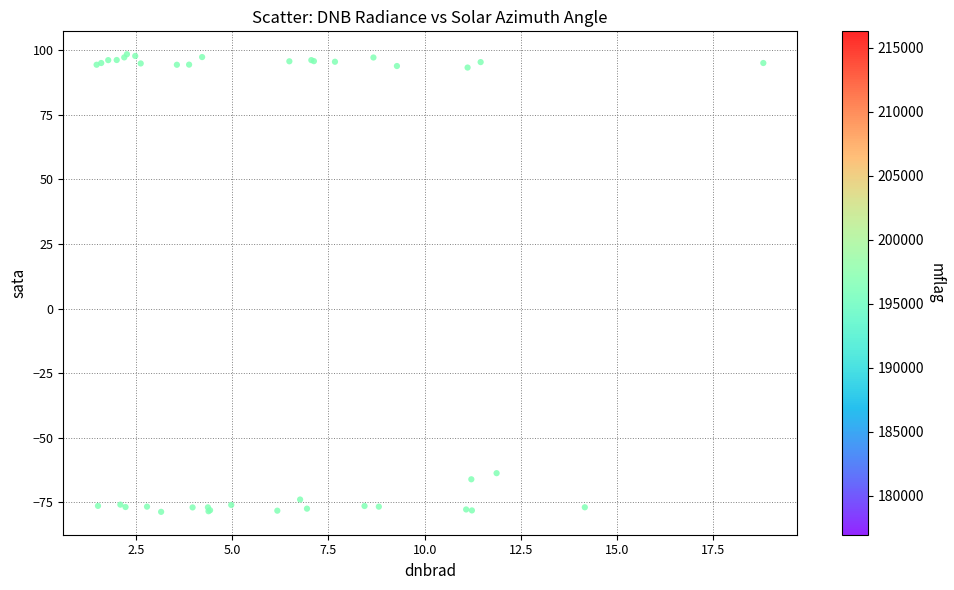

What Y value in the scatter plot is closest to 9?

-63.7